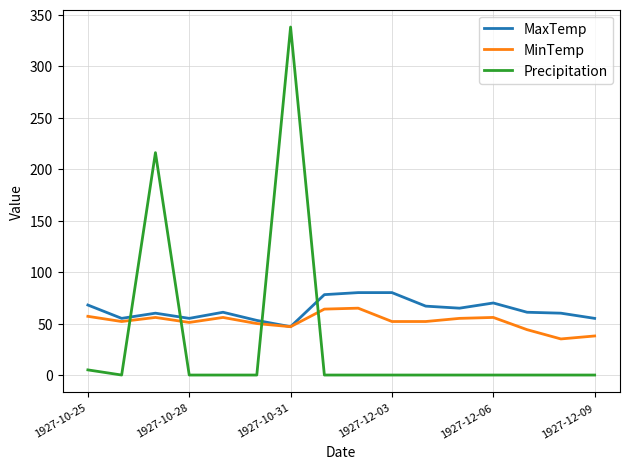

Rank the series by their average value, from lowest to highest.

Precipitation, MinTemp, MaxTemp